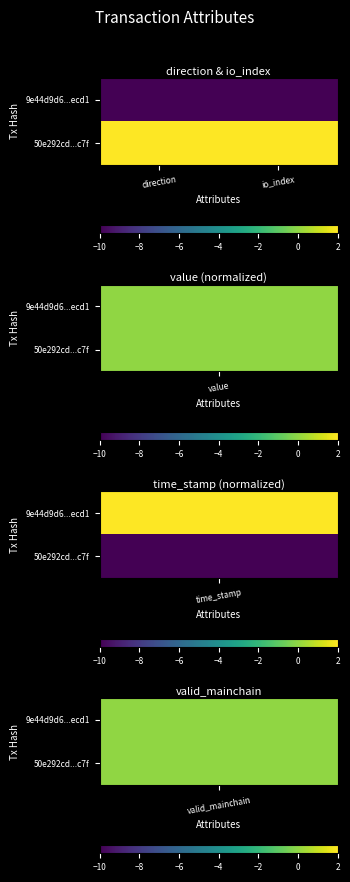

What is the greatest value displayed?

2